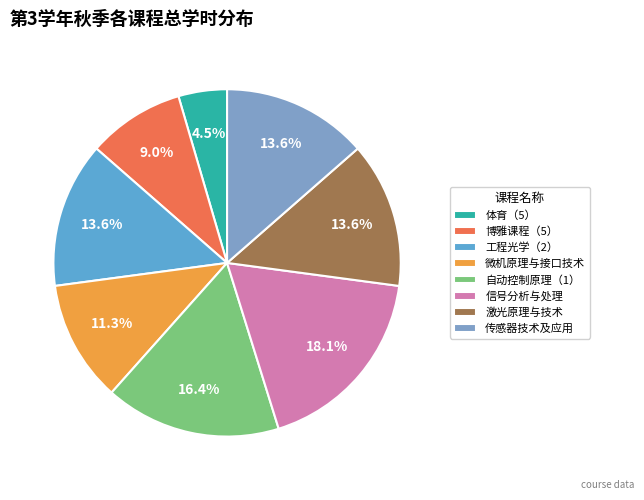

Which category has the smallest portion of the pie?

体育（5）